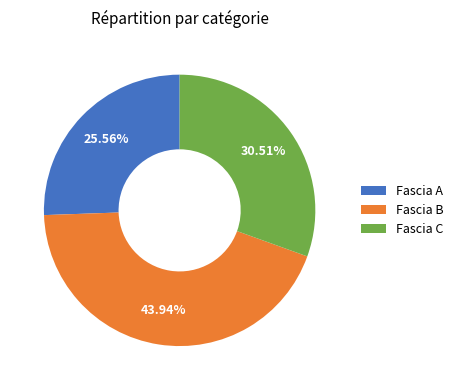

Does any single category account for the majority?

No